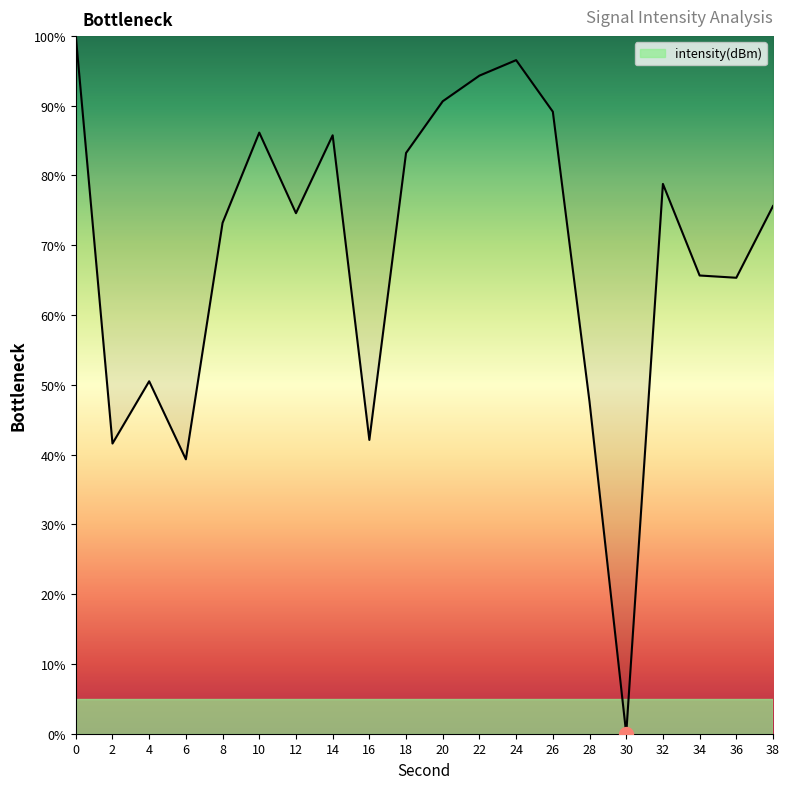

What is the greatest value displayed?

100.0